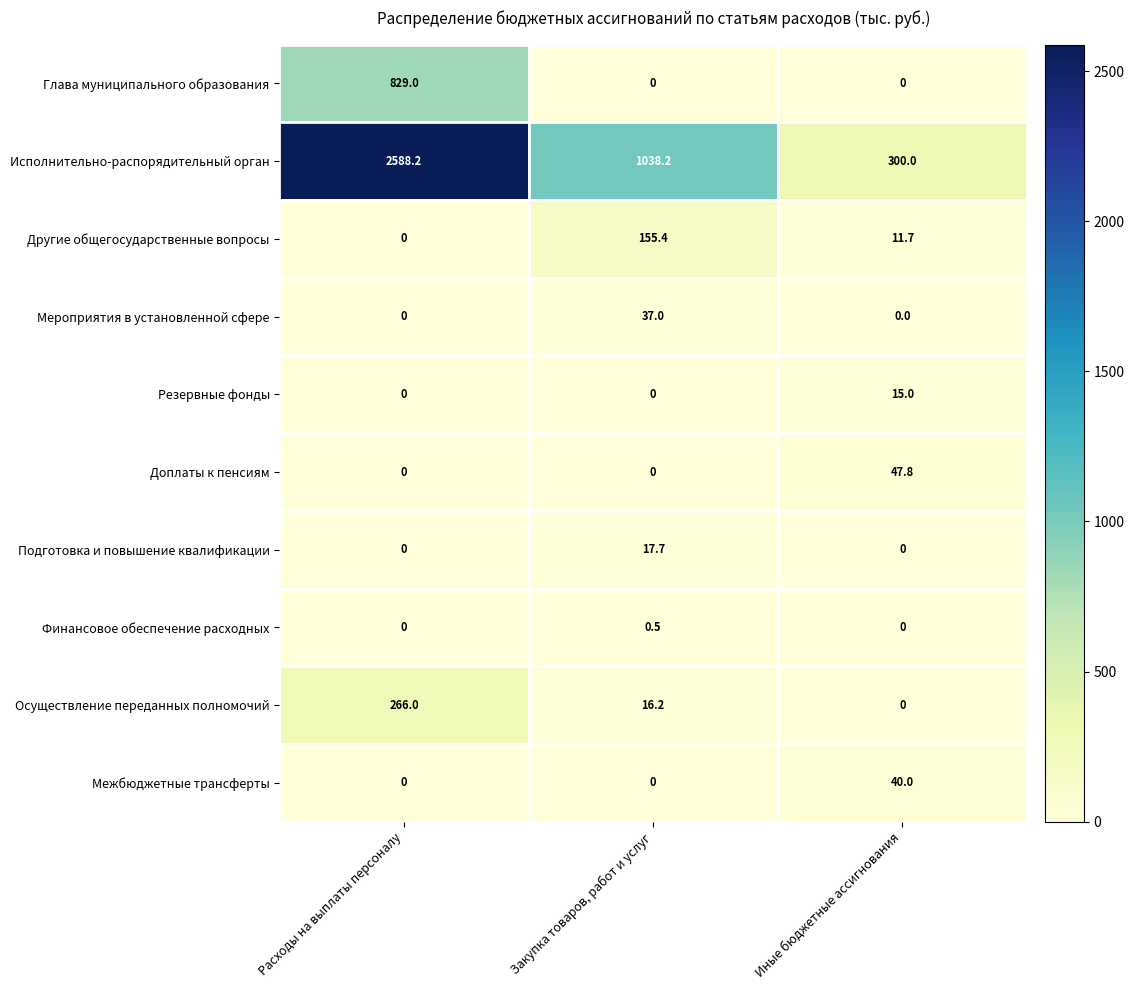

At how many categories does at least one series exceed 1644?

1